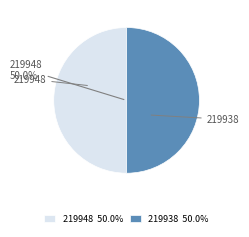

To the nearest percent, what is the average slice percentage?

50%